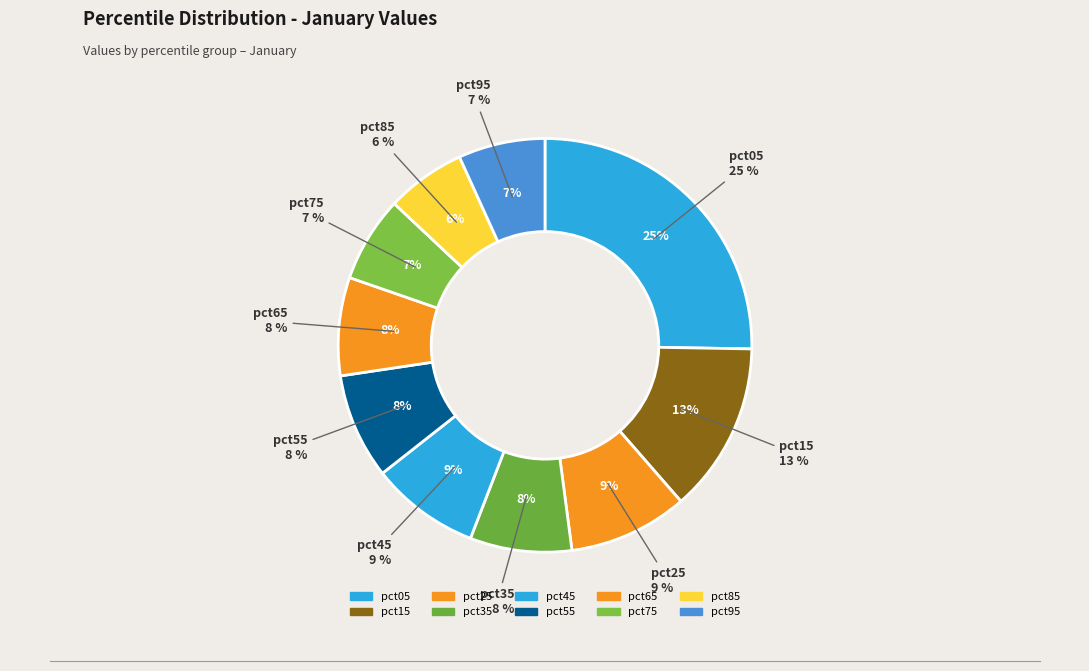

To the nearest percent, what percentage of the pie is pct15?

13%